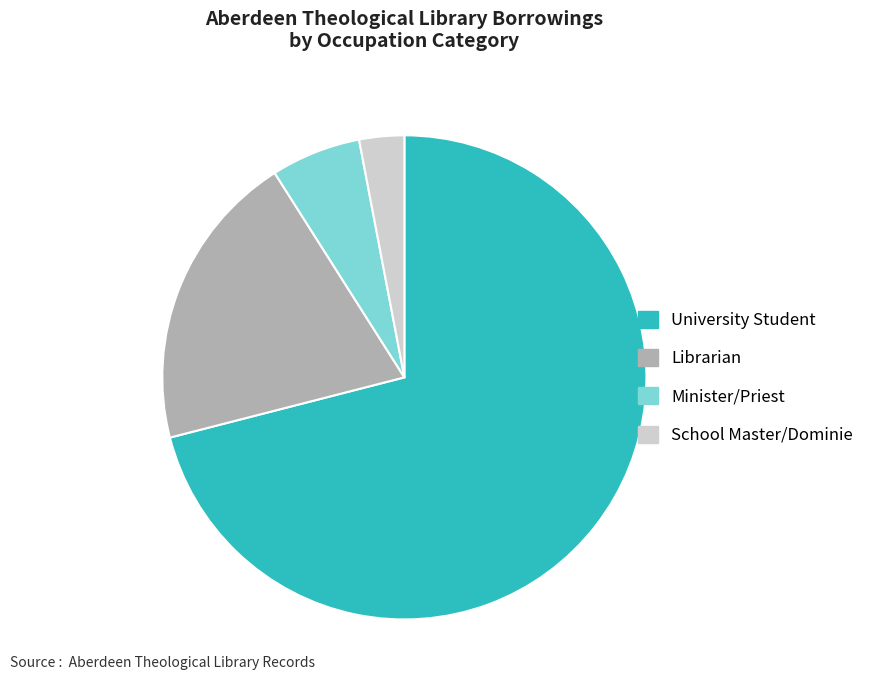

Do University Student and Librarian together represent more than half of the pie?

Yes